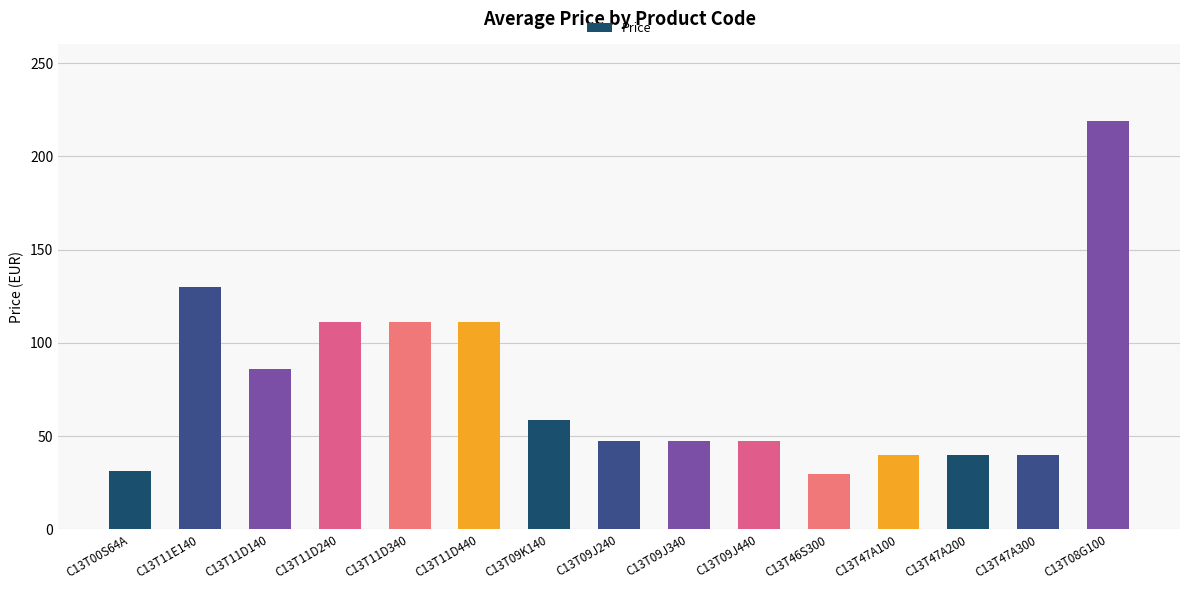

How many distinct data groups are displayed?

1